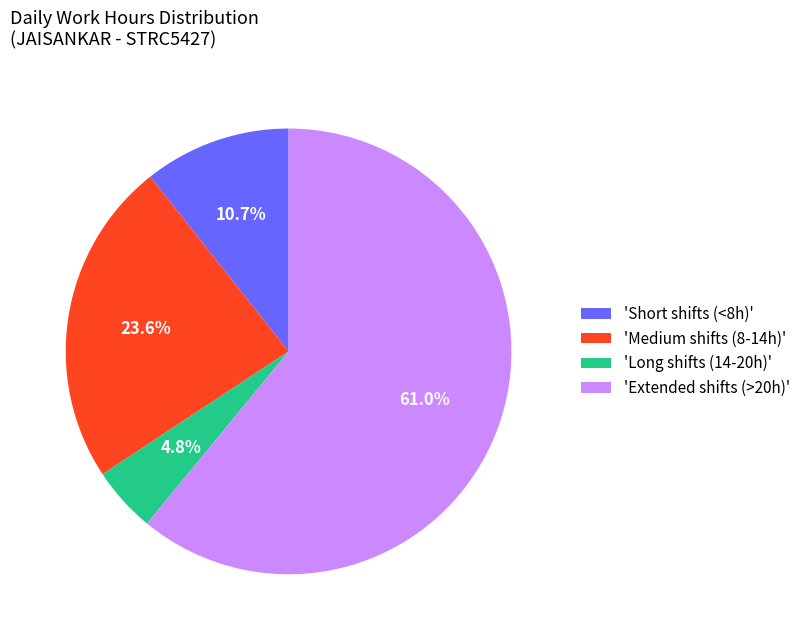

Does any single category account for the majority?

Yes